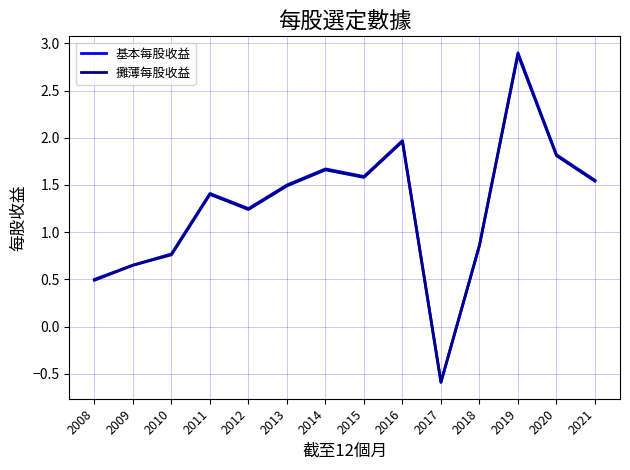

At which label is 攤薄每股收益 closest to 1?

2018